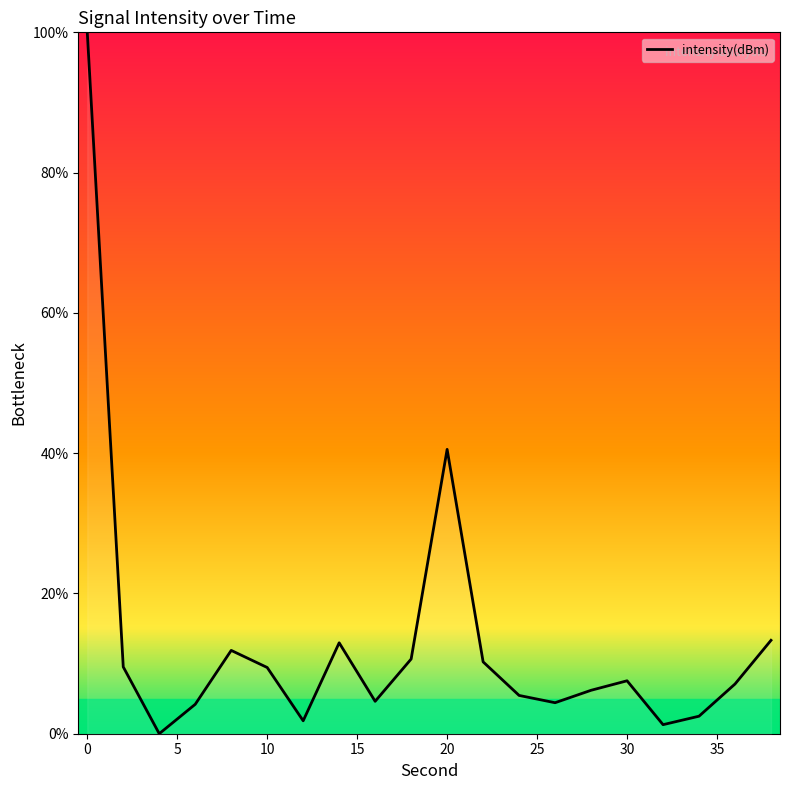

How many lines are shown in the chart?

1